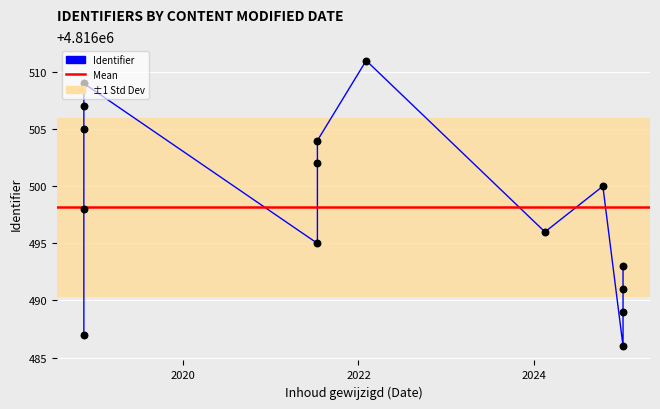

Approximately how many times larger is the value at 2021-07-14 compared to 2018-11-15?

1.0